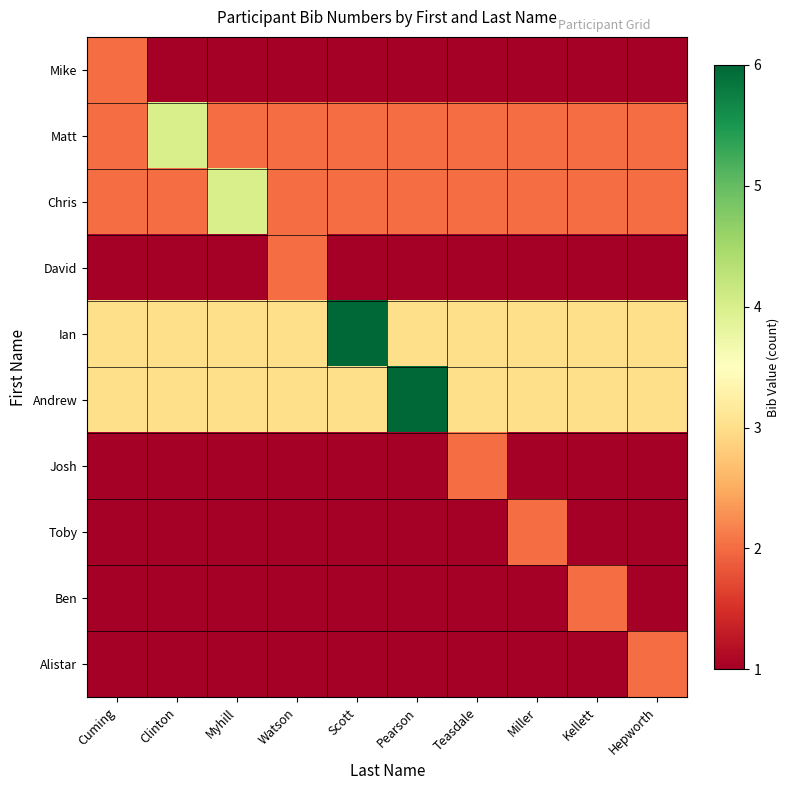

At how many categories does at least one series exceed 5?

2